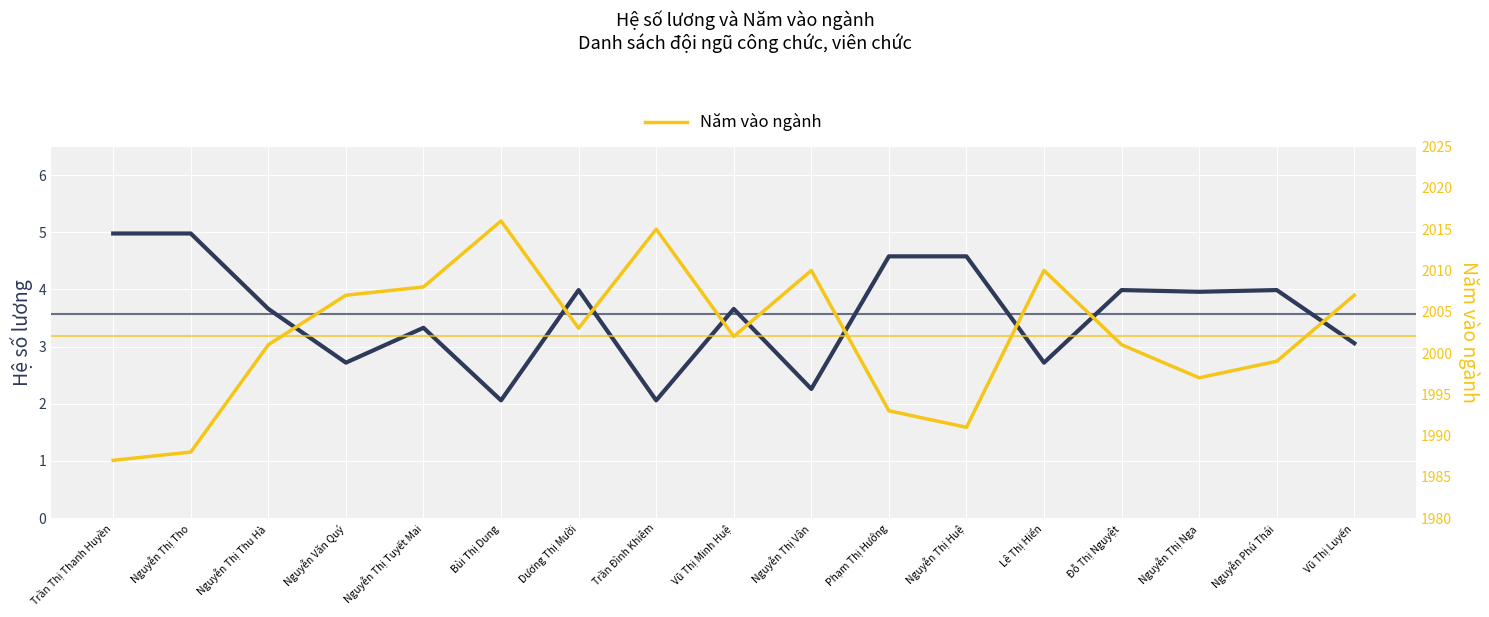

The Năm vào ngành series shows 2008.0 at Nguyễn Thị Tuyết Mai. True or false?

True